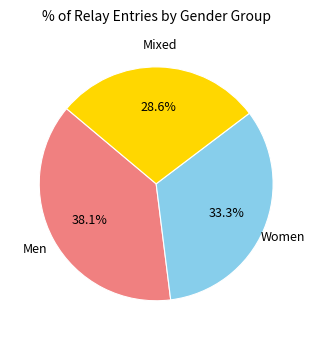

To the nearest percent, what is the difference between the largest and smallest slice percentages?

10%